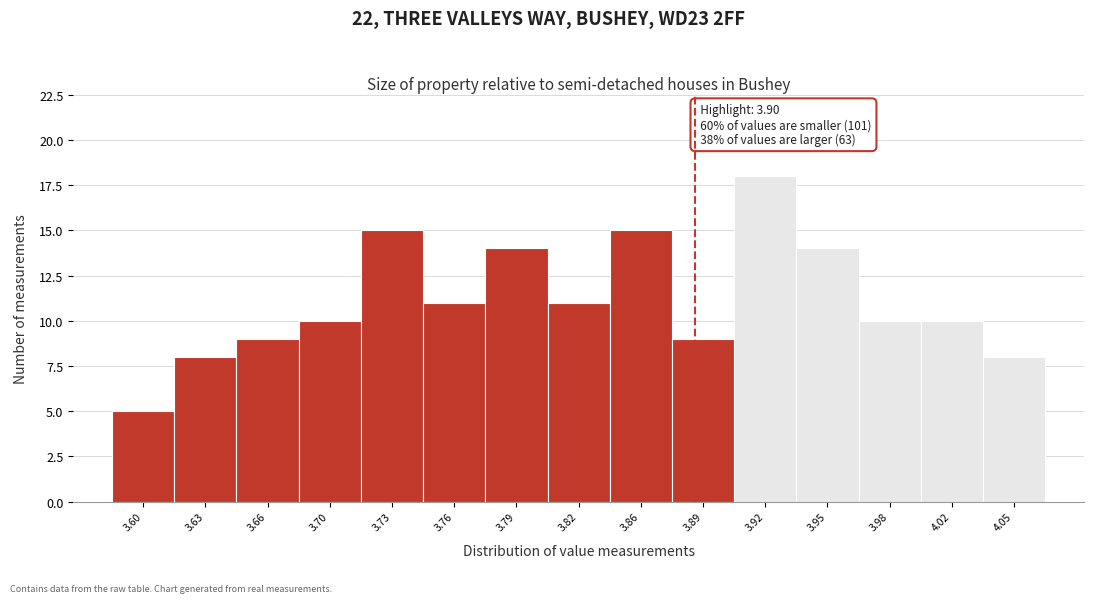

Reading left to right, what are all the values shown in this chart?

3.60=5	3.63=8	3.66=9	3.70=10	3.73=15	3.76=11	3.79=14	3.82=11	3.86=15	3.89=9	3.92=18	3.95=14	3.98=10	4.02=10	4.05=8